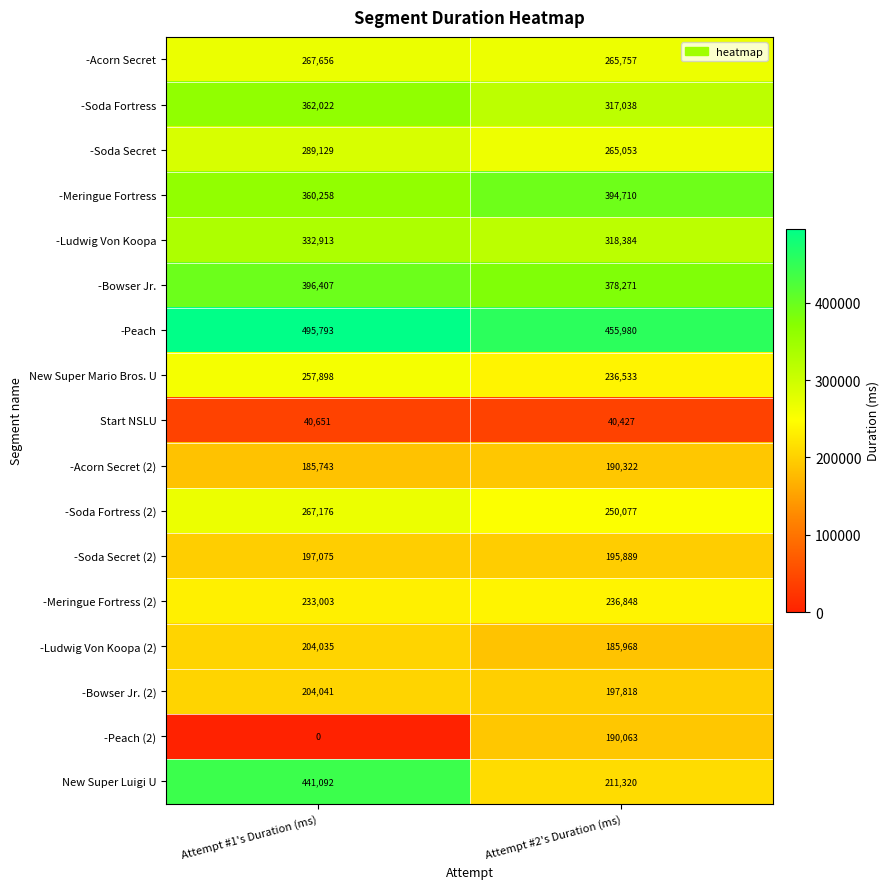

What is the sum of the -Meringue Fortress (2) values at Attempt #2's Duration (ms) and Attempt #1's Duration (ms)?

469851